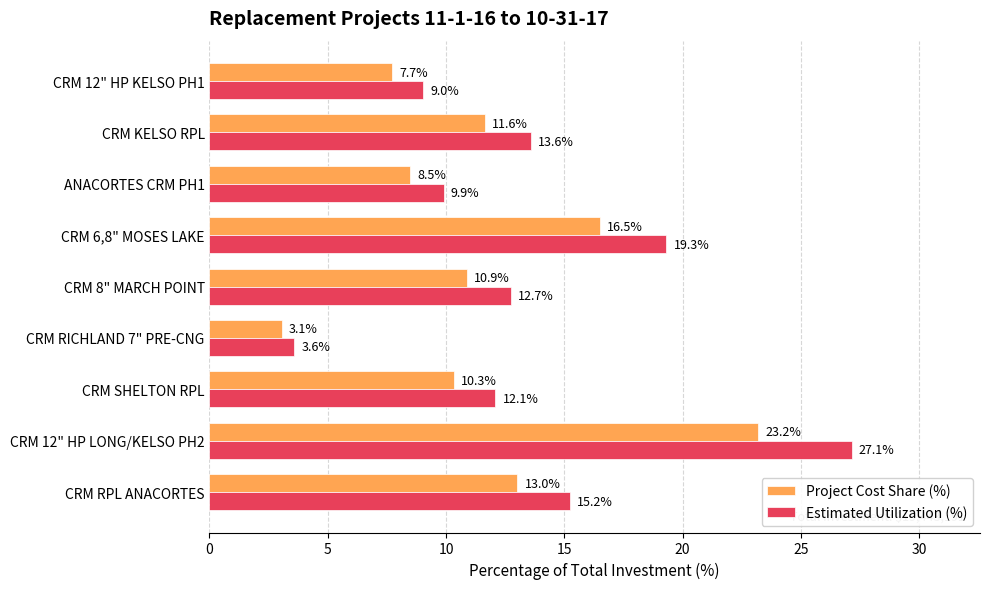

What is the sum of all Estimated Utilization (%) values?

122.6